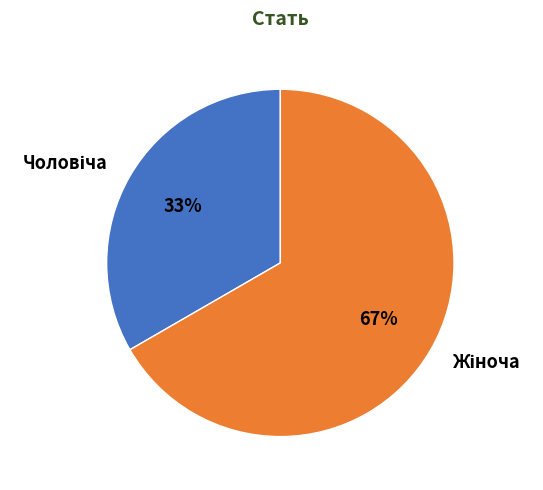

Is there any slice that represents more than half of the pie?

Yes